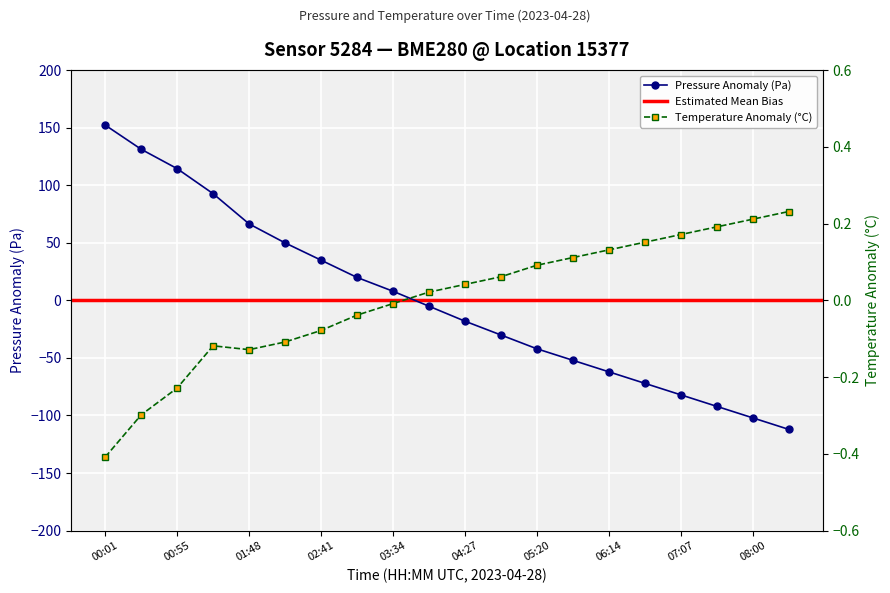

What is the label of the 4th point from the right?

07:07